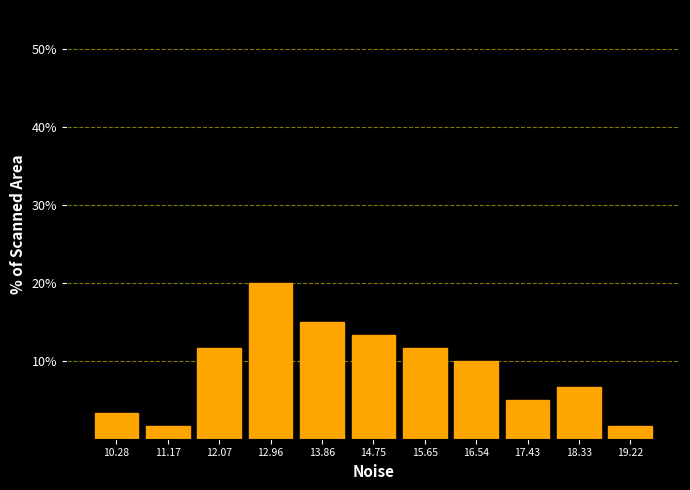

Reading left to right, what are all the values shown in this chart?

3.3	1.7	11.7	20.0	15.0	13.3	11.7	10.0	5.0	6.7	1.7